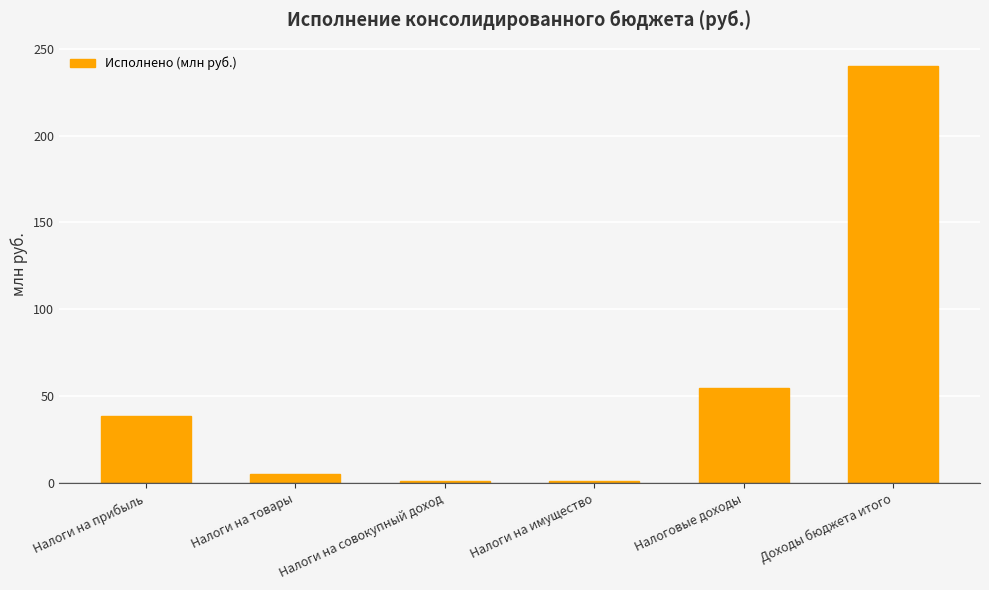

Is it true that the value at Налоговые доходы is 32.8?

False